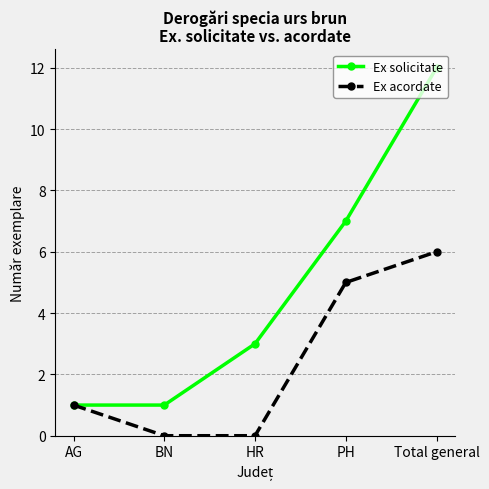

What is the highest value of the Ex acordate series?

6